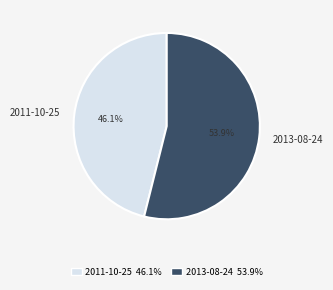

Rank the categories by value from highest to lowest.

2013-08-24, 2011-10-25